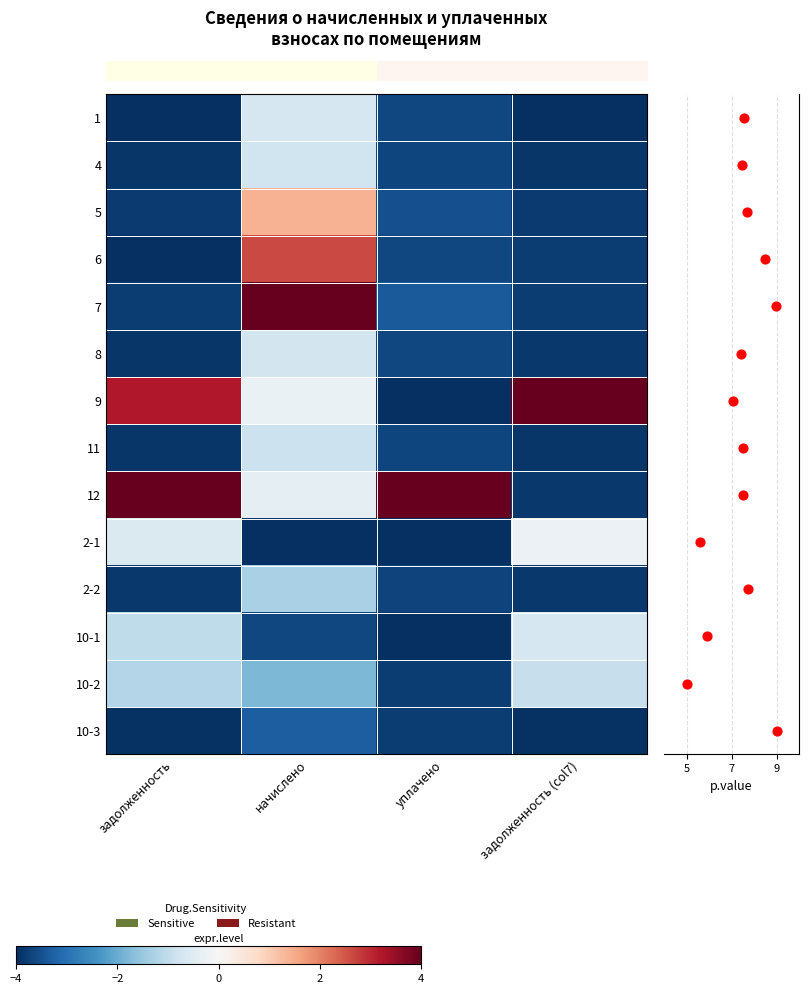

What is the greatest value displayed?

4.0